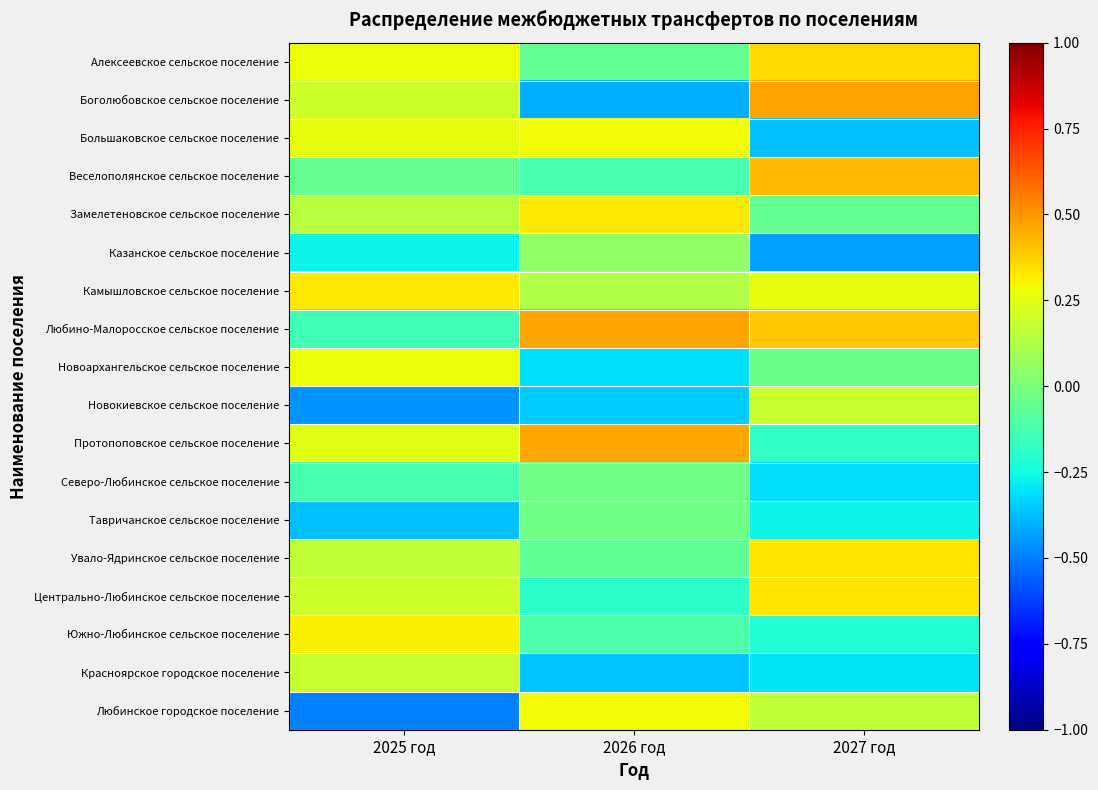

Rank the series at 2027 год from highest to lowest value.

Боголюбовское сельское поселение, Веселополянское сельское поселение, Любино-Малоросское сельское поселение, Алексеевское сельское поселение, Увало-Ядринское сельское поселение, Центрально-Любинское сельское поселение, Камышловское сельское поселение, Новокиевское сельское поселение, Любинское городское поселение, Новоархангельское сельское поселение, Замелетеновское сельское поселение, Протопоповское сельское поселение, Южно-Любинское сельское поселение, Тавричанское сельское поселение, Красноярское городское поселение, Северо-Любинское сельское поселение, Большаковское сельское поселение, Казанское сельское поселение